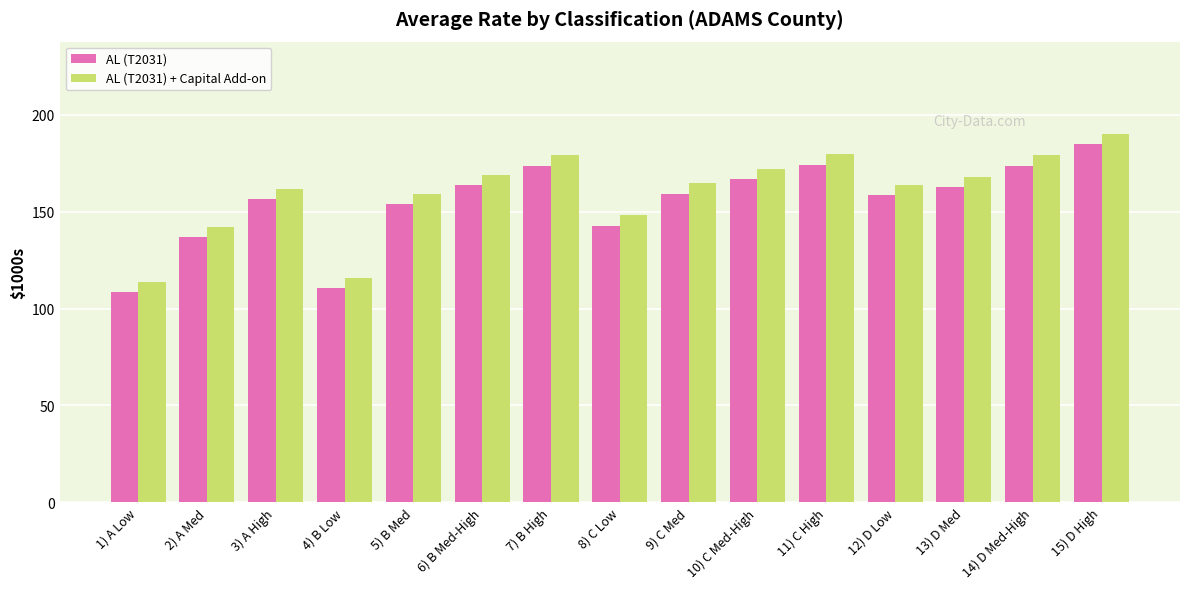

What is the sum of the AL (T2031) + Capital Add-on values at 8) C Low and 4) B Low?

264.0